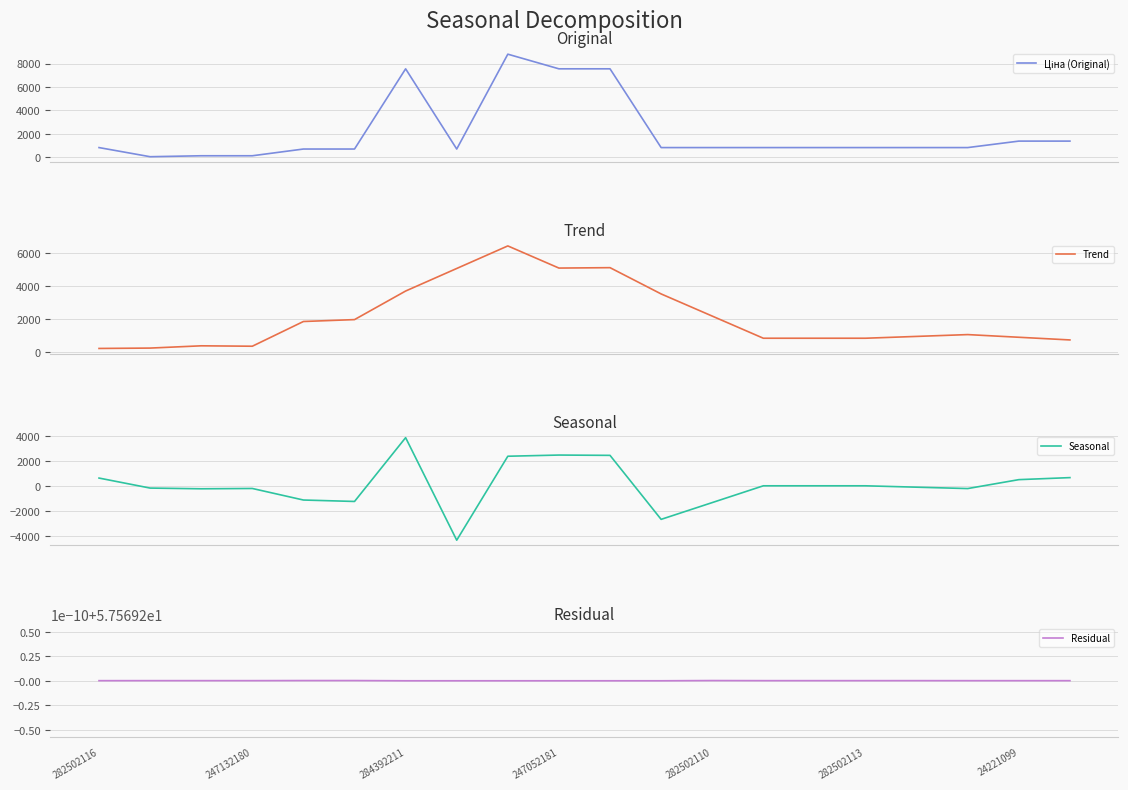

What is the difference between the maximum and minimum values in the Trend series?

6233.2